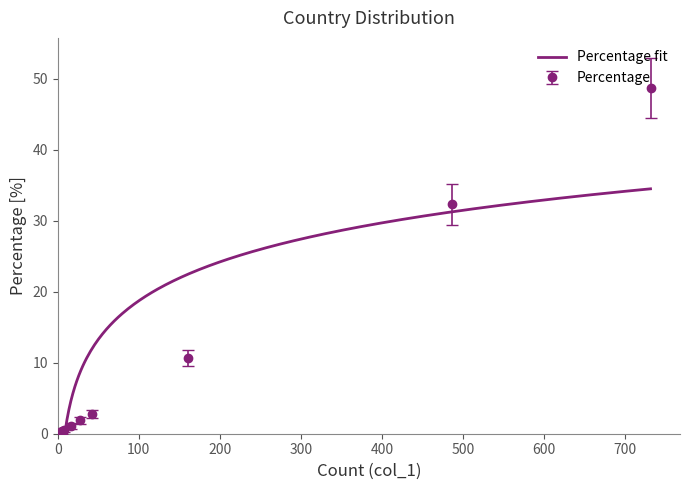

How many values are below 1?

4